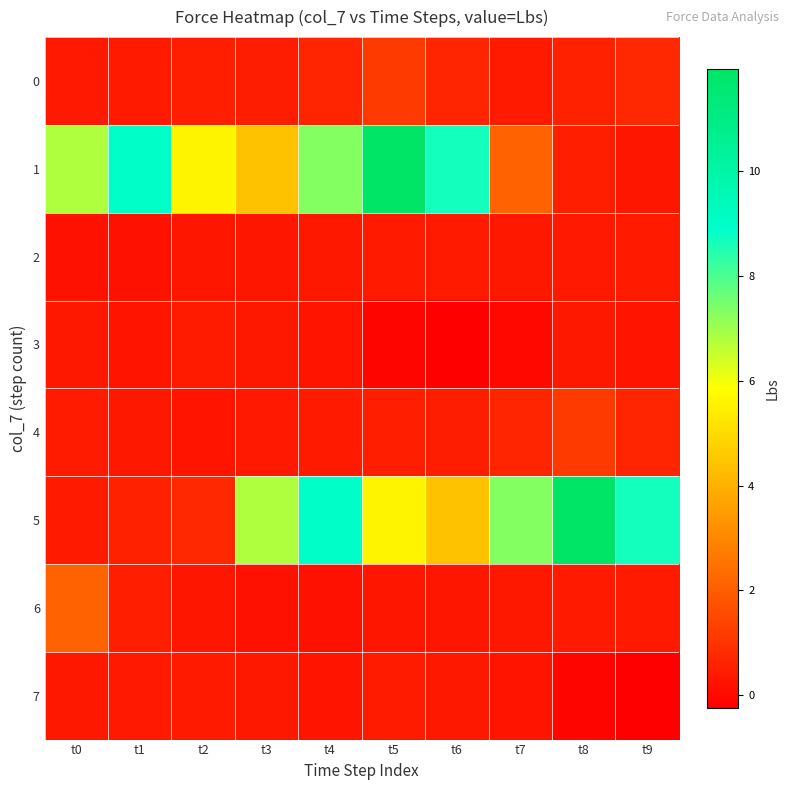

What is the smallest value displayed?

-0.2